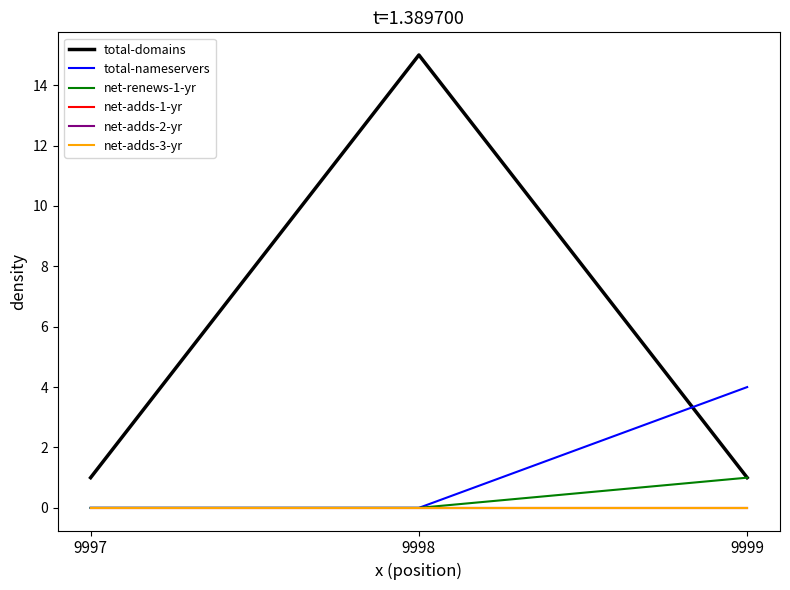

Reading left to right, what are all the values shown in this chart?

total-domains: 1	15	1
total-nameservers: 0	0	4
net-renews-1-yr: 0	0	1
net-adds-1-yr: 0	0	0
net-adds-2-yr: 0	0	0
net-adds-3-yr: 0	0	0